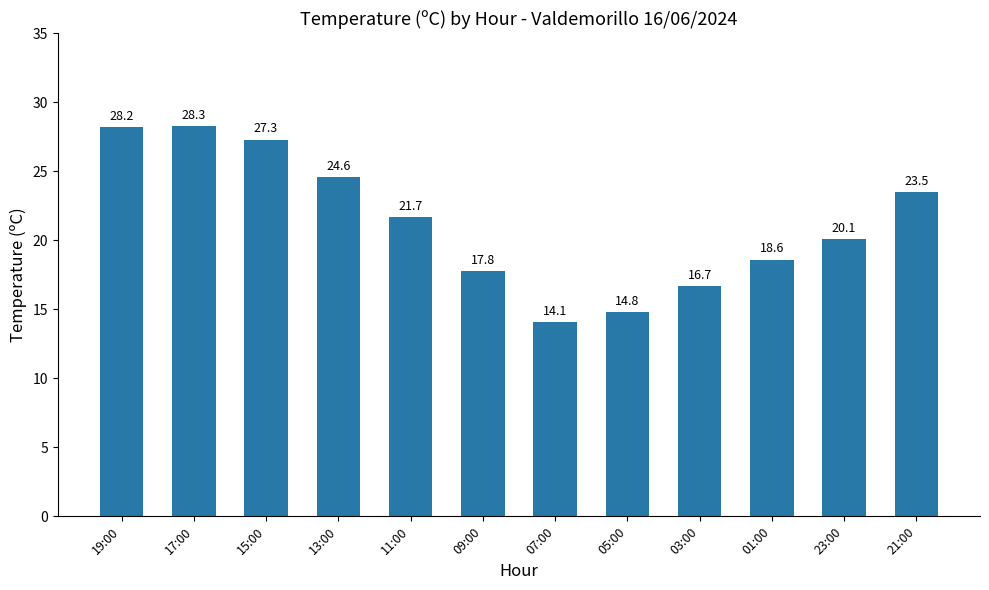

Reading right to left, transcribe all the data shown in this chart.

21:00=23.5	23:00=20.1	01:00=18.6	03:00=16.7	05:00=14.8	07:00=14.1	09:00=17.8	11:00=21.7	13:00=24.6	15:00=27.3	17:00=28.3	19:00=28.2